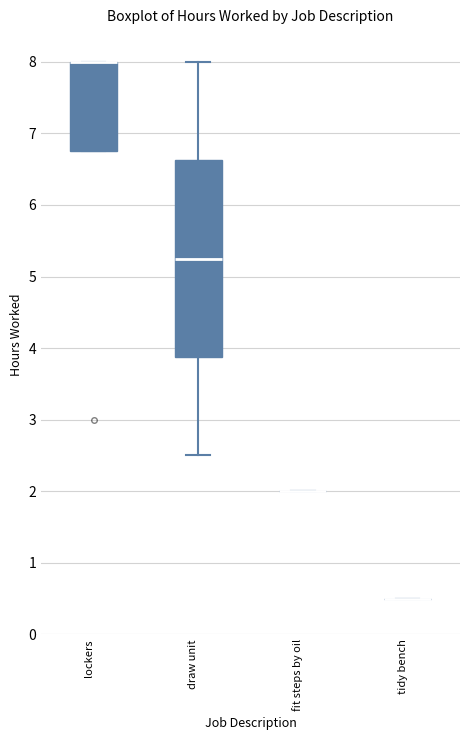

Reading left to right, transcribe this box plot: for each box, give where its median line is, the range the box spans, and where its two whiskers end, as read against the y-axis. The values are not printed on the chart, so give them approximately, as read against the axis.

lockers: median 8.0 (drawn on the box's upper edge), box 6.8 to 8.0, whiskers 6.8 to 8.0
draw unit: median 5.3, box 3.9 to 6.6, whiskers 2.5 to 8.0
fit steps by oil: box collapsed to a line at 2.0, whiskers 2.0 to 2.0
tidy bench: box collapsed to a line at 0.5, whiskers 0.5 to 0.5